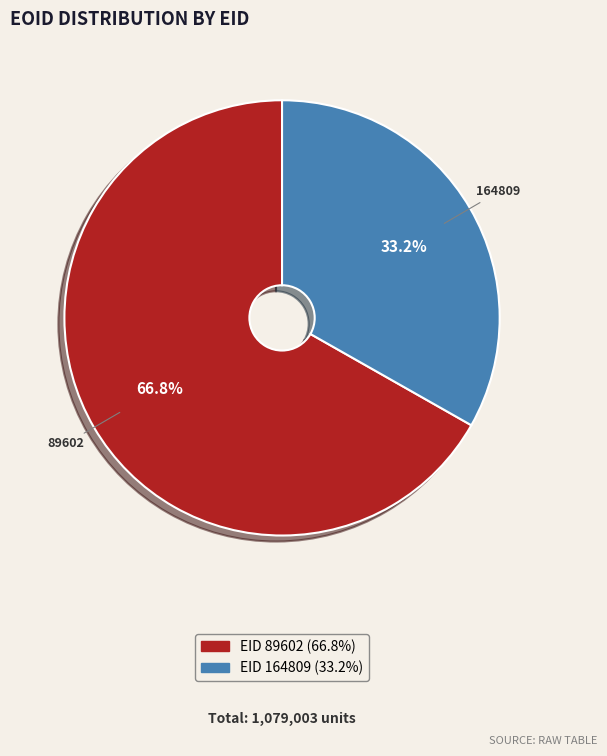

Is there a majority slice in this chart?

Yes